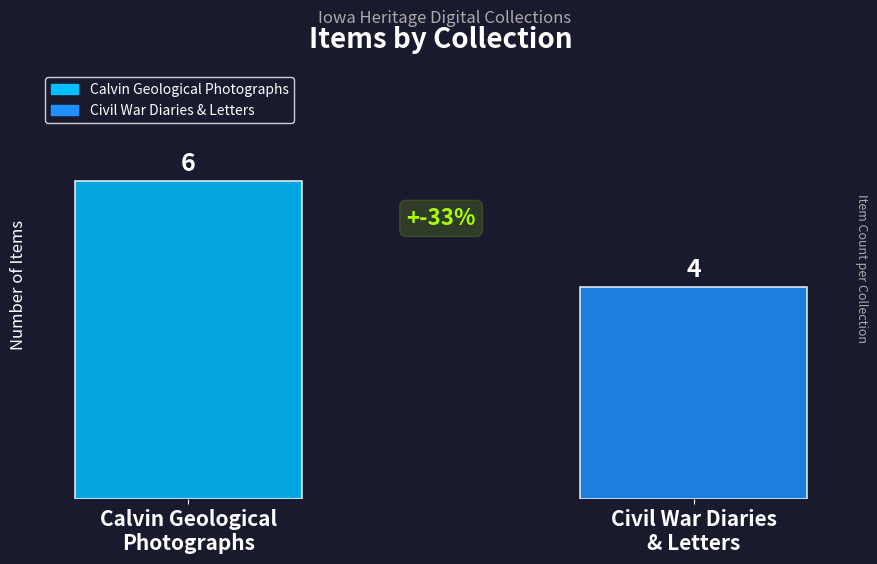

What is the label of the 1st bar from the right?

Civil War Diaries
& Letters